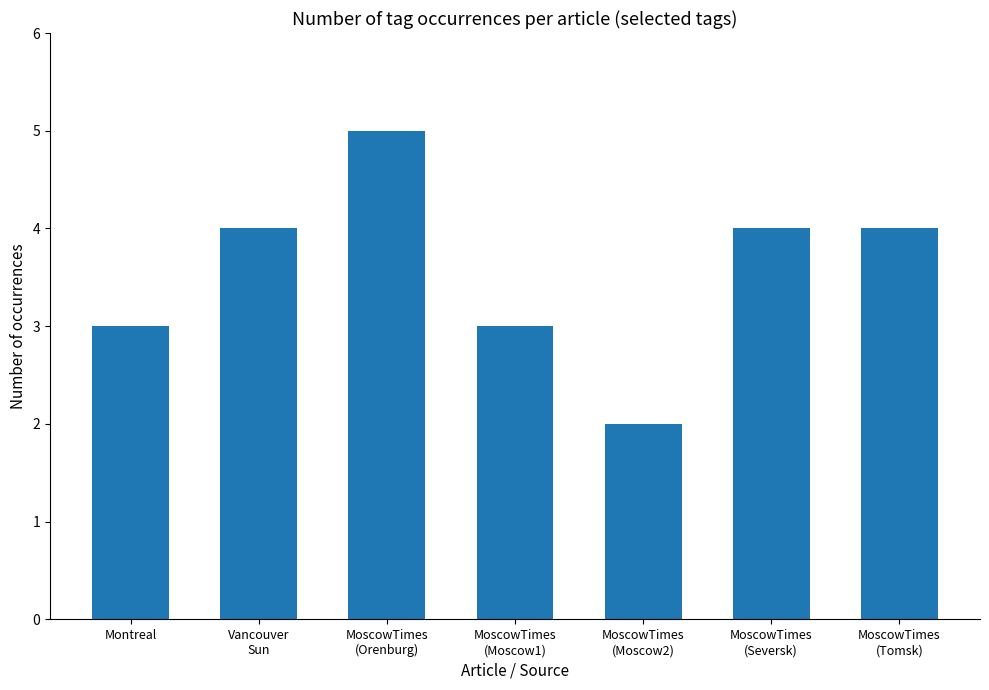

What is the greatest value displayed?

5